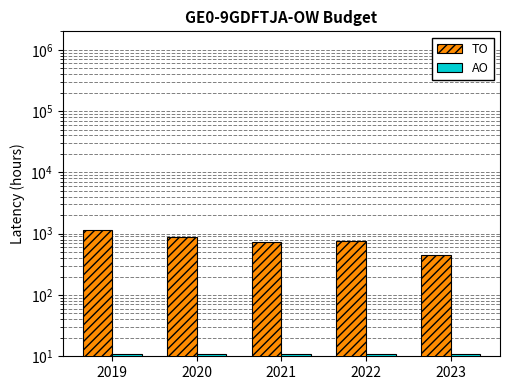

Which category has the lowest value in the TO series?

2023